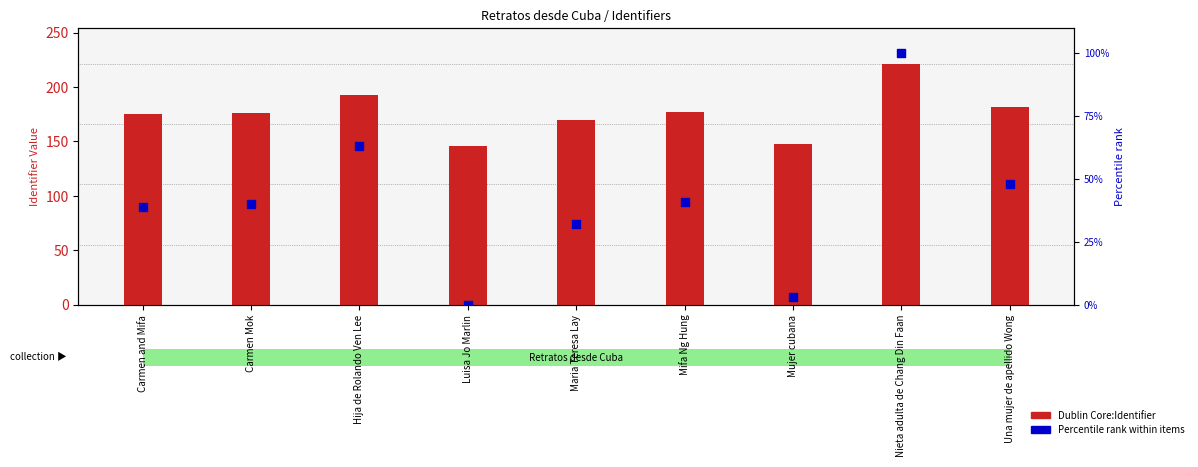

Which series reaches the minimum Y coordinate?

Percentile rank within items